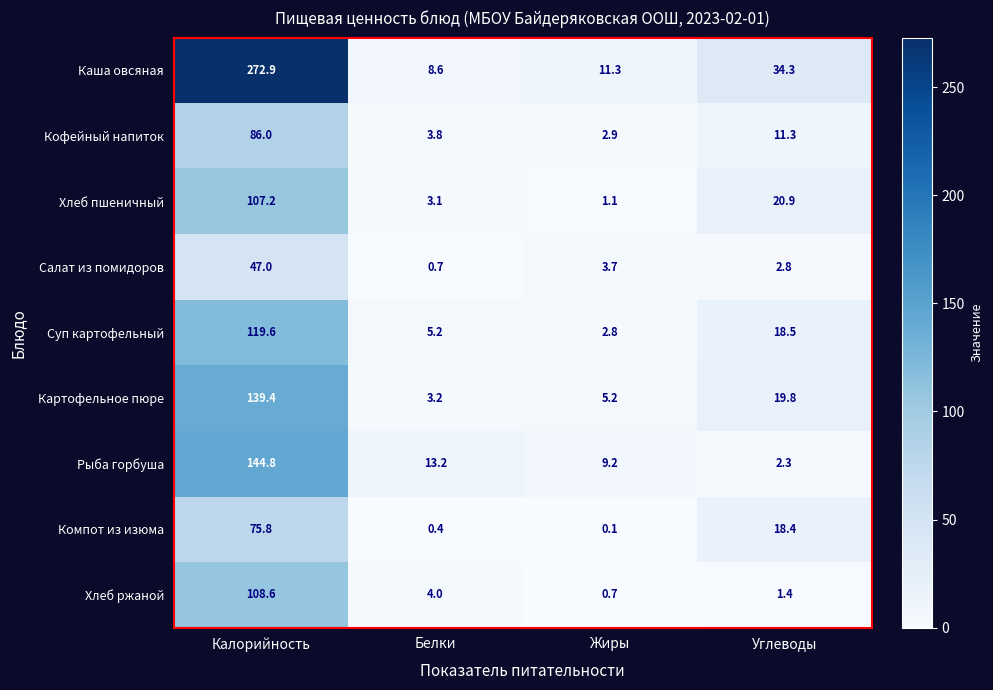

Which series has the largest range (max minus min)?

Каша овсяная